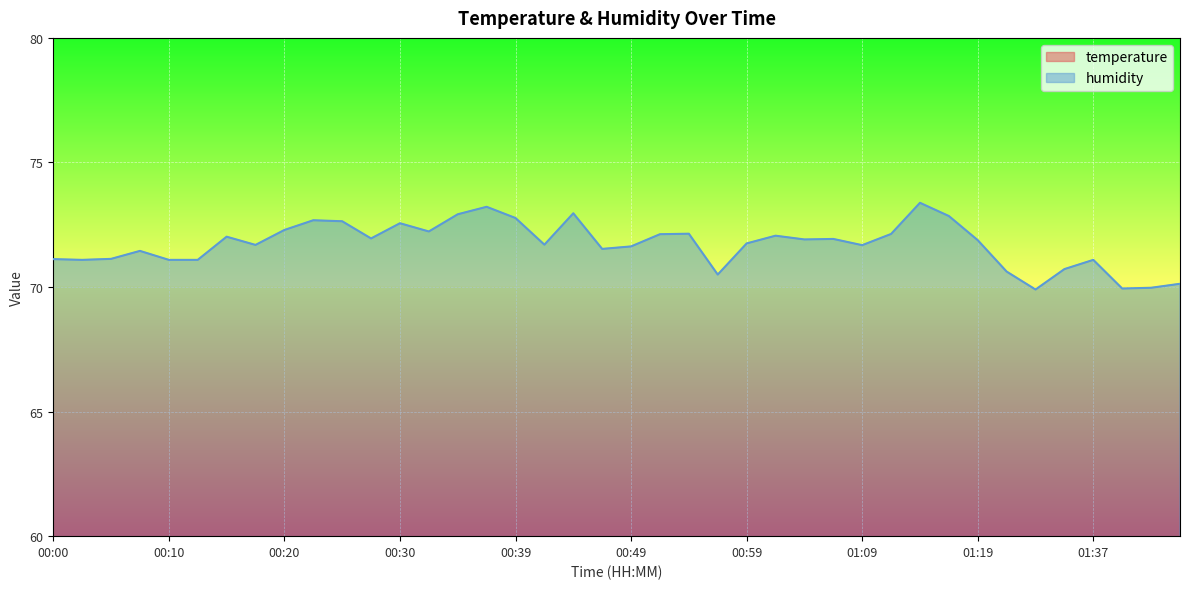

Reading left to right, extract all data points from this chart.

temperature: 00:00=27.8	00:03=27.8	00:05=27.7	00:08=27.7	00:10=27.7	00:13=27.7	00:15=27.6	00:17=27.6	00:20=27.5	00:22=27.4	00:25=27.4	00:27=27.5	00:30=27.4	00:32=27.4	00:34=27.3	00:37=27.3	00:39=27.3	00:42=27.5	00:44=27.3	00:47=27.7	00:49=27.6	00:52=27.5	00:54=27.6	00:56=27.8	00:59=27.5	01:01=27.5	01:04=27.6	01:06=27.6	01:09=27.6	01:11=27.5	01:14=27.3	01:16=27.5	01:19=27.6	01:30=27.7	01:32=27.8	01:35=27.7	01:37=27.6	01:39=27.8	01:42=27.7	01:44=27.7
humidity: 00:00=71.1	00:03=71.1	00:05=71.1	00:08=71.5	00:10=71.1	00:13=71.1	00:15=72.0	00:17=71.7	00:20=72.3	00:22=72.7	00:25=72.6	00:27=72.0	00:30=72.6	00:32=72.2	00:34=72.9	00:37=73.2	00:39=72.8	00:42=71.7	00:44=73.0	00:47=71.5	00:49=71.6	00:52=72.1	00:54=72.1	00:56=70.5	00:59=71.8	01:01=72.1	01:04=71.9	01:06=71.9	01:09=71.7	01:11=72.1	01:14=73.4	01:16=72.8	01:19=71.9	01:30=70.6	01:32=69.9	01:35=70.7	01:37=71.1	01:39=69.9	01:42=70.0	01:44=70.1